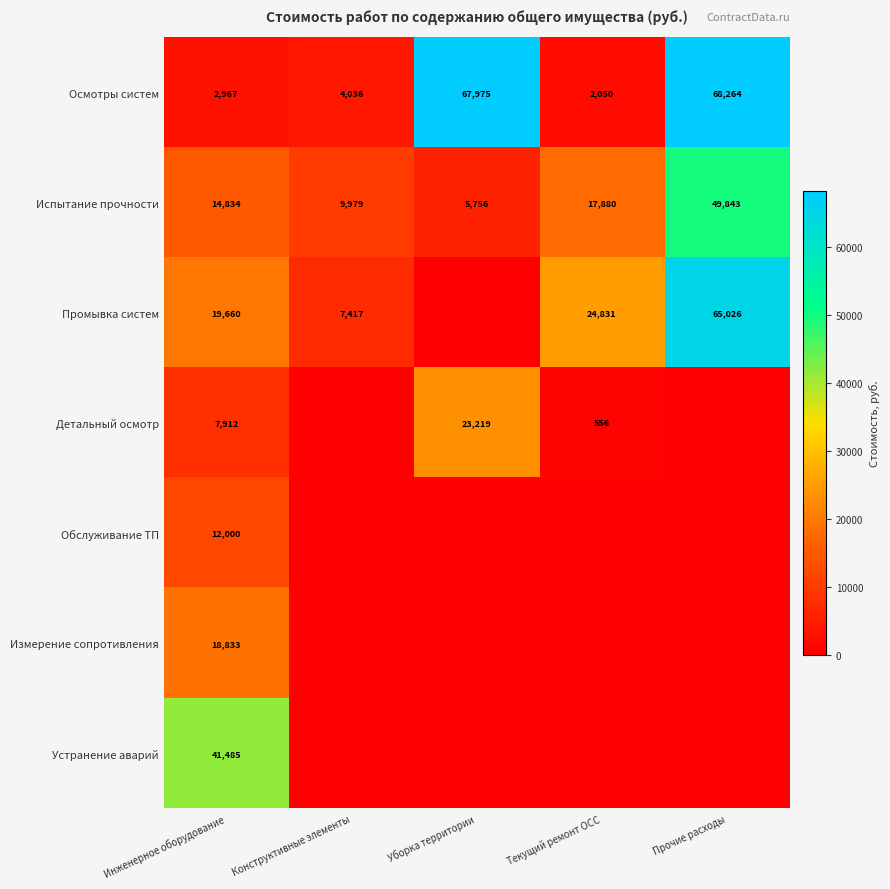

What is the sum of the Испытание прочности values at Уборка территории and Конструктивные элементы?

15735